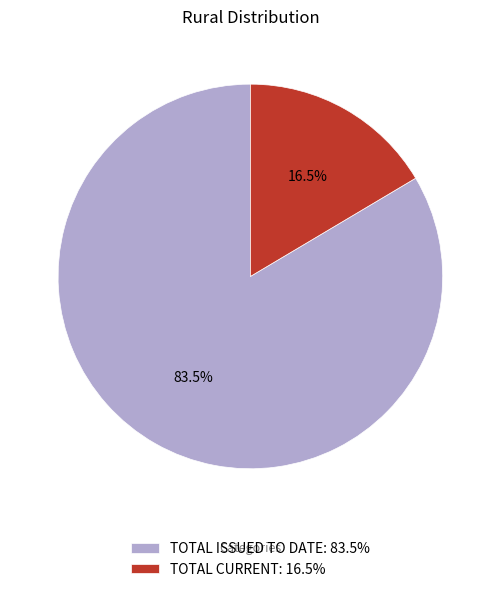

Is it true that TOTAL ISSUED TO DATE is 78% of the pie?

False